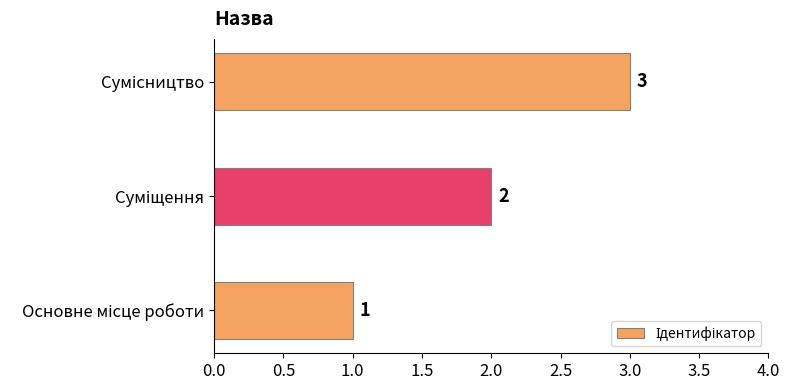

What is the sum of all values?

6